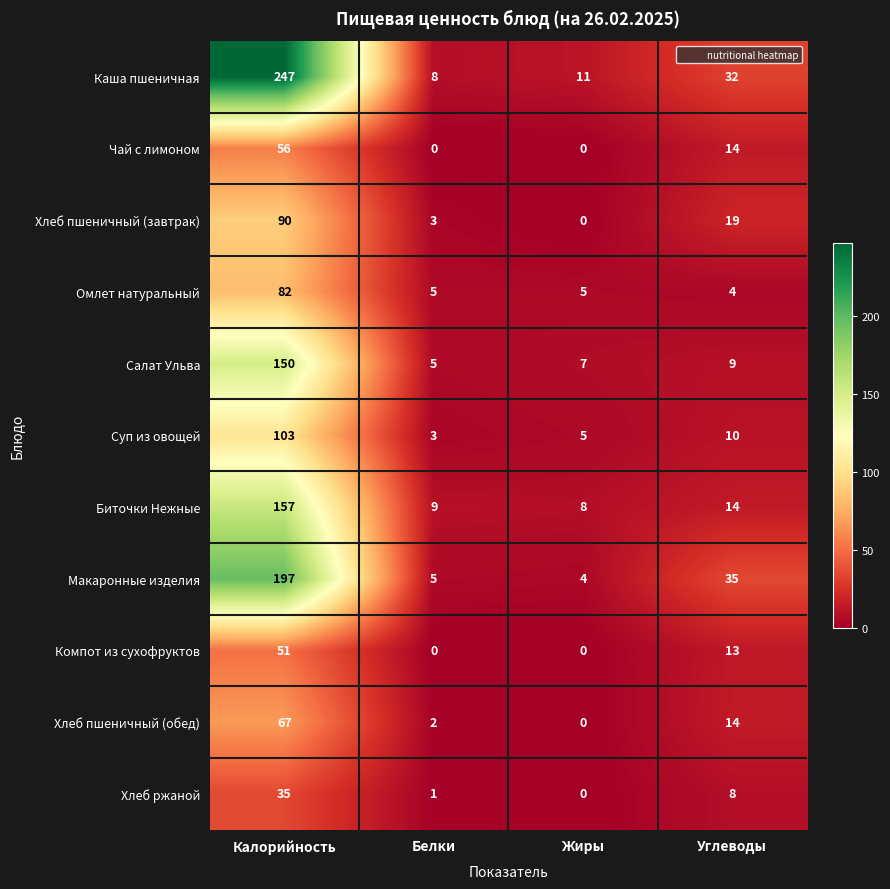

Rank the series by their maximum value, from highest to lowest.

Каша пшеничная, Макаронные изделия, Биточки Нежные, Салат Ульва, Суп из овощей, Хлеб пшеничный (завтрак), Омлет натуральный, Хлеб пшеничный (обед), Чай с лимоном, Компот из сухофруктов, Хлеб ржаной